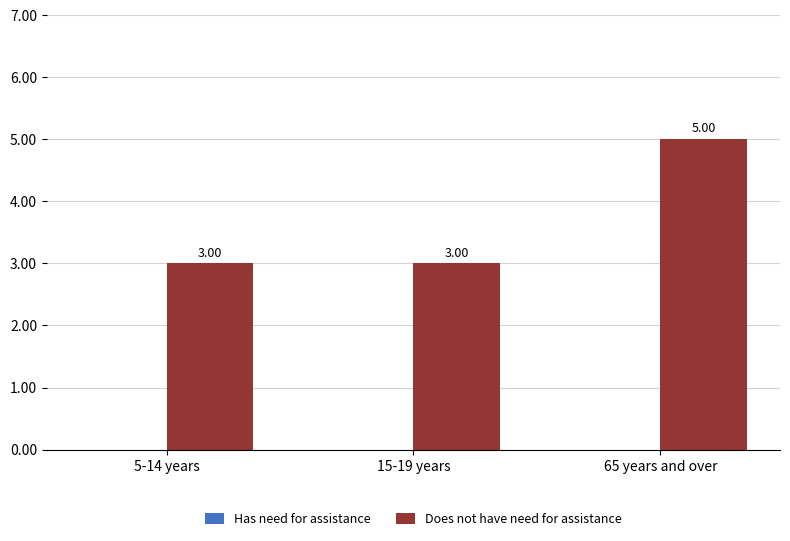

Approximately how many times larger is the value at 65 years and over compared to 5-14 years?

1.7